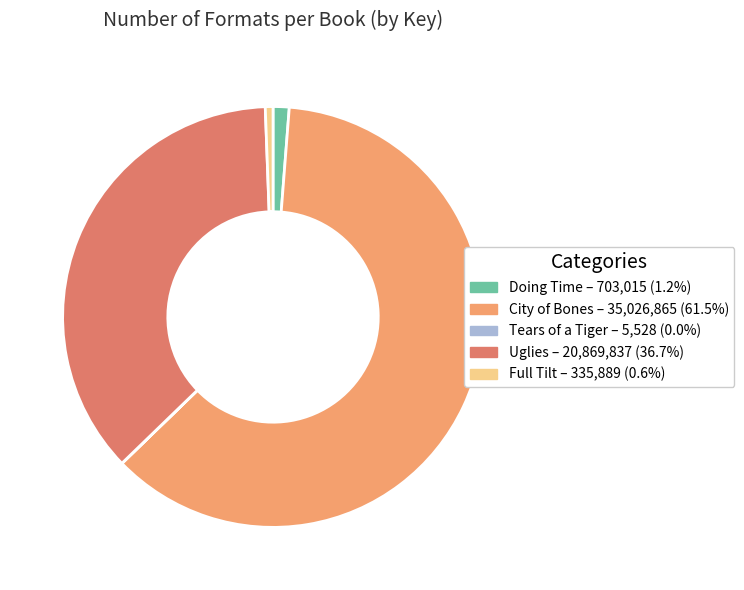

Do Full Tilt and Uglies together represent more than half of the pie?

No